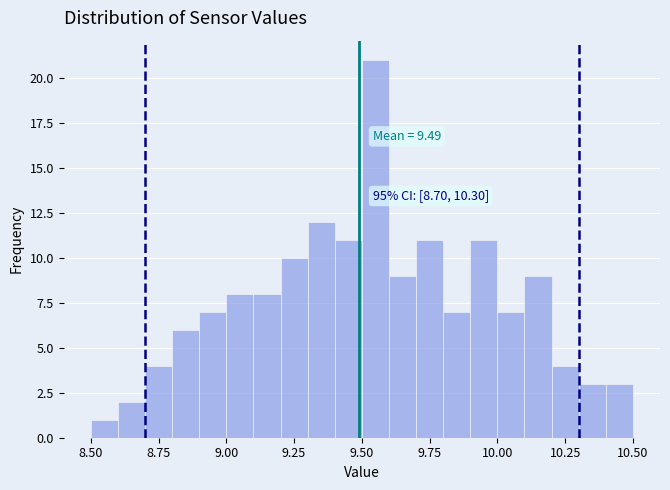

Read against the x-axis, roughly where is the centre of the tallest bar?

9.55